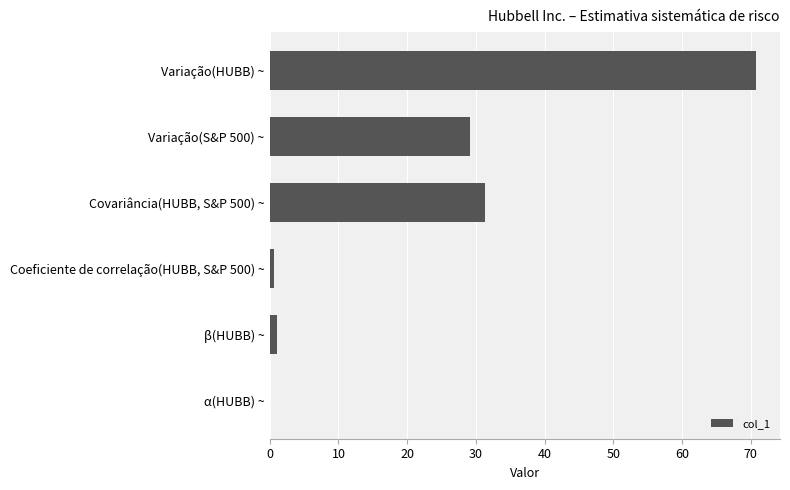

At which label is the value closest to 35?

Covariância(HUBB, S&P 500) ~